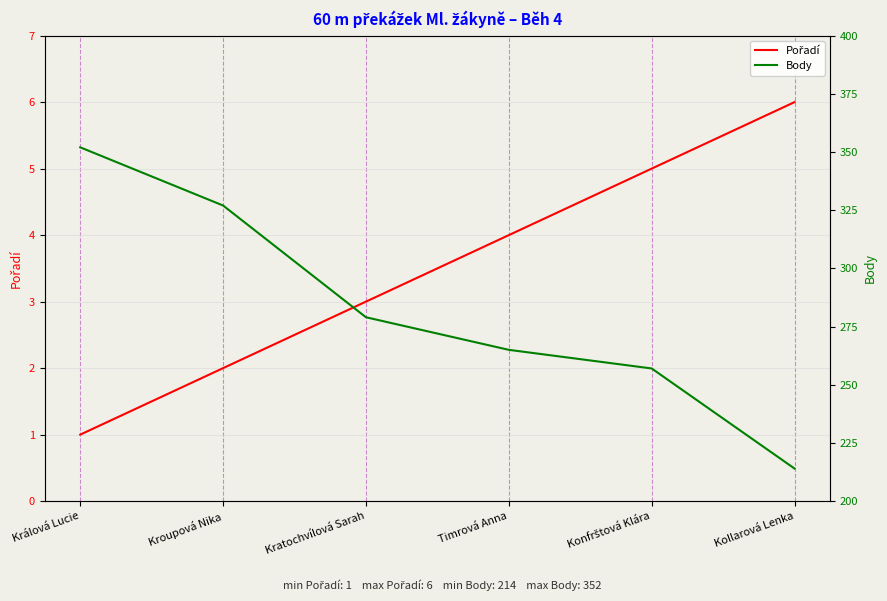

What is the sum of the Body values at Kollarová Lenka and Kratochvílová Sarah?

493